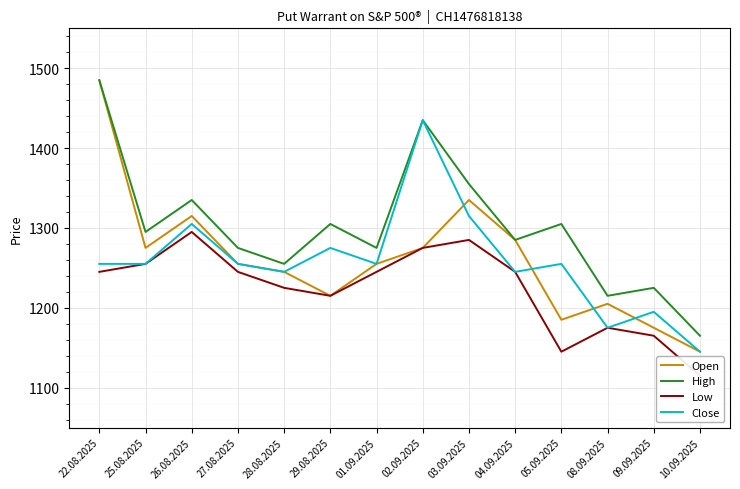

Reading left to right, transcribe all the data shown in this chart.

Open: 1485	1275	1315	1255	1245	1215	1255	1275	1335	1285	1185	1205	1175	1145
High: 1485	1295	1335	1275	1255	1305	1275	1435	1355	1285	1305	1215	1225	1165
Low: 1245	1255	1295	1245	1225	1215	1245	1275	1285	1245	1145	1175	1165	1115
Close: 1255	1255	1305	1255	1245	1275	1255	1435	1315	1245	1255	1175	1195	1145